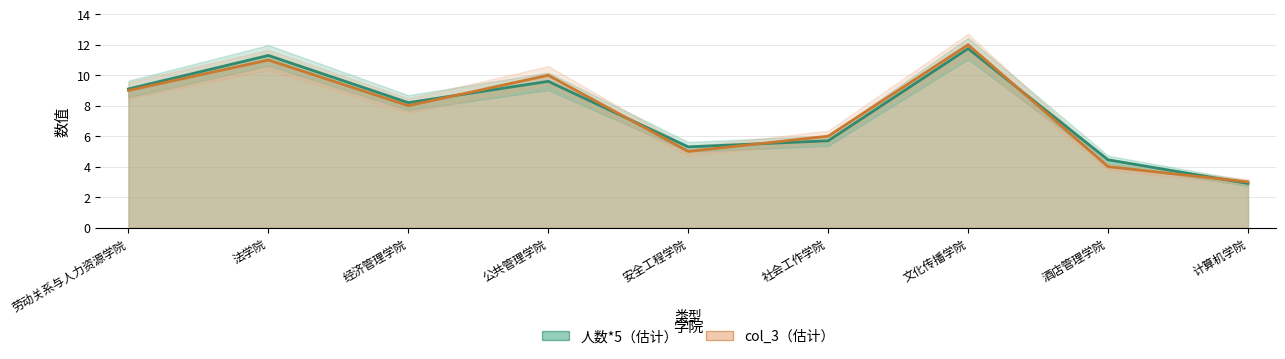

At which category does the chart reach its peak across all series?

文化传播学院